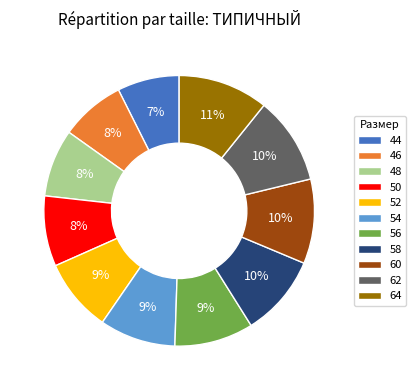

Is there any slice that represents more than half of the pie?

No